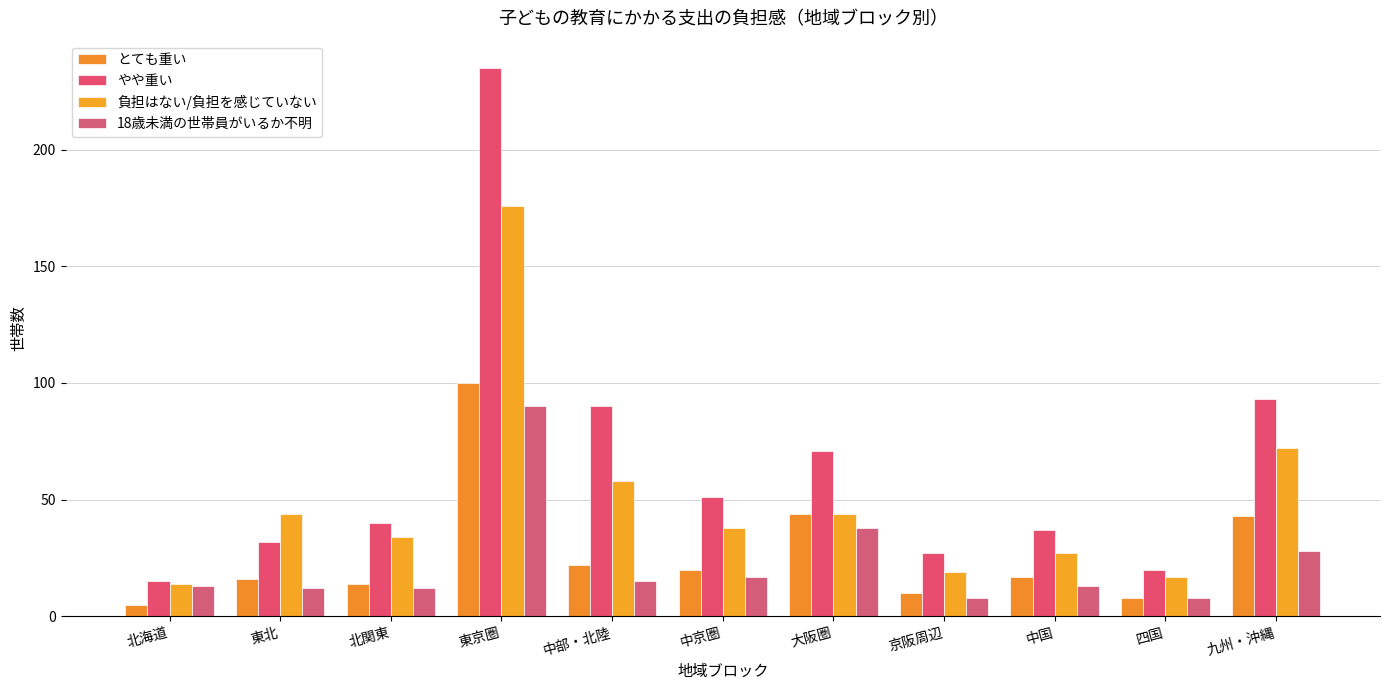

Rank the categories by 負担はない/負担を感じていない value from lowest to highest.

北海道, 四国, 京阪周辺, 中国, 北関東, 中京圏, 東北, 大阪圏, 中部・北陸, 九州・沖縄, 東京圏